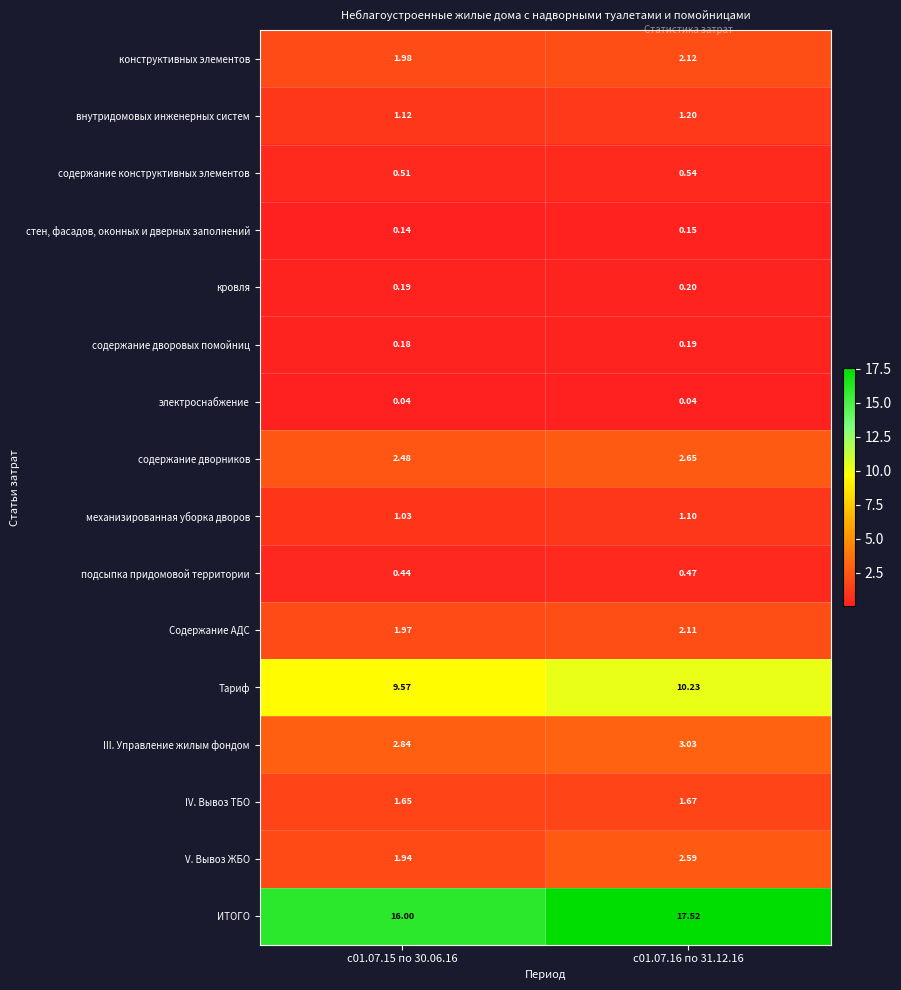

Which series has the largest total across all categories?

ИТОГО